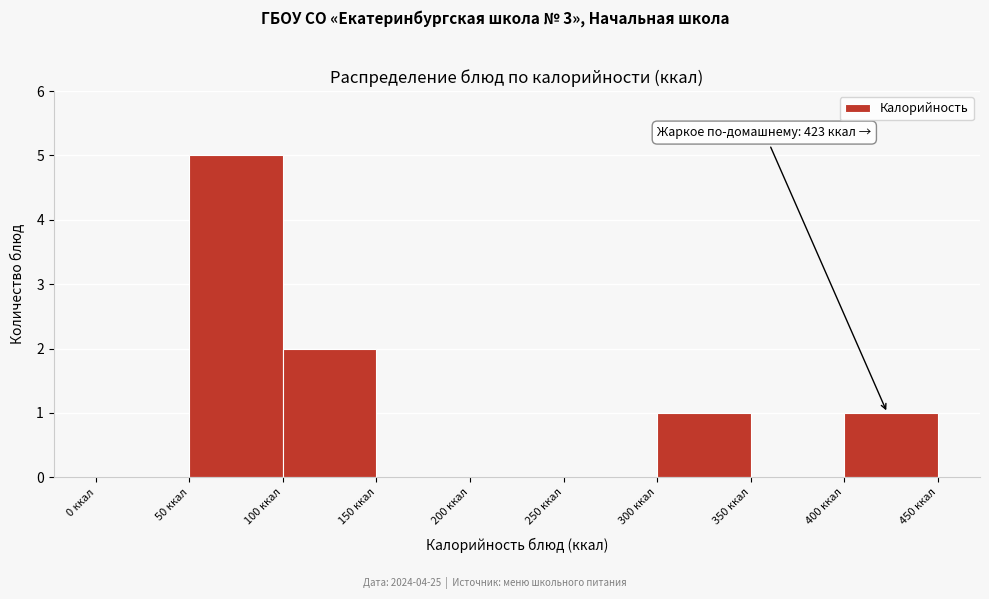

Over which range of the x-axis is the bar tallest?

50 to 100